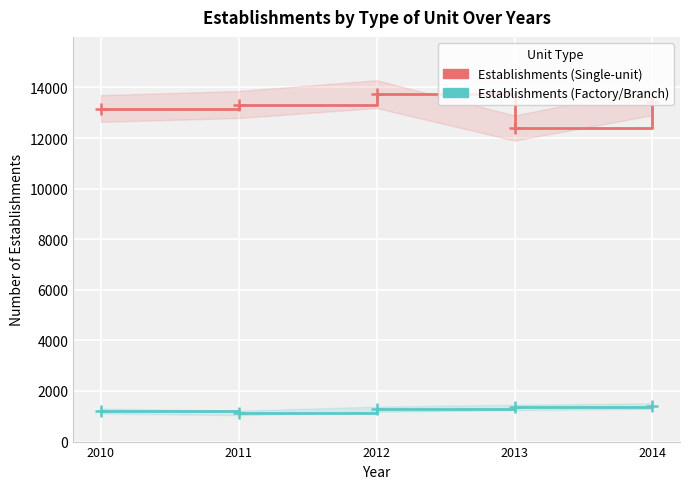

What is the sum of the Establishments (Single-unit) values at 2011 and 2010?

26494